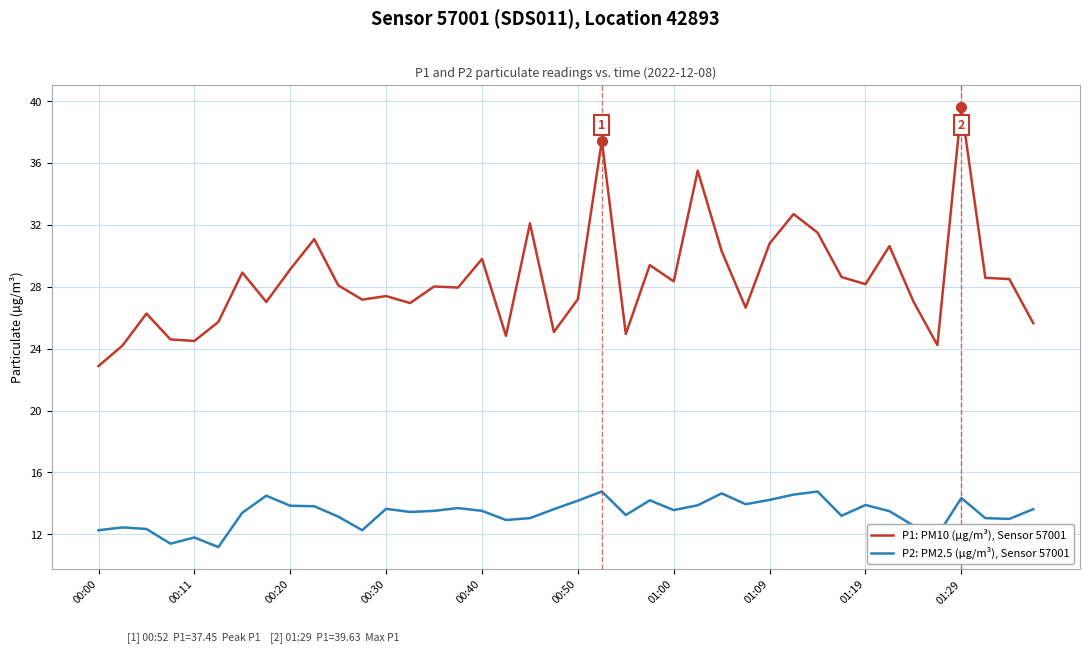

True or false: P1: PM10 (µg/m³), Sensor 57001 and P2: PM2.5 (µg/m³), Sensor 57001 cross at least once.

False